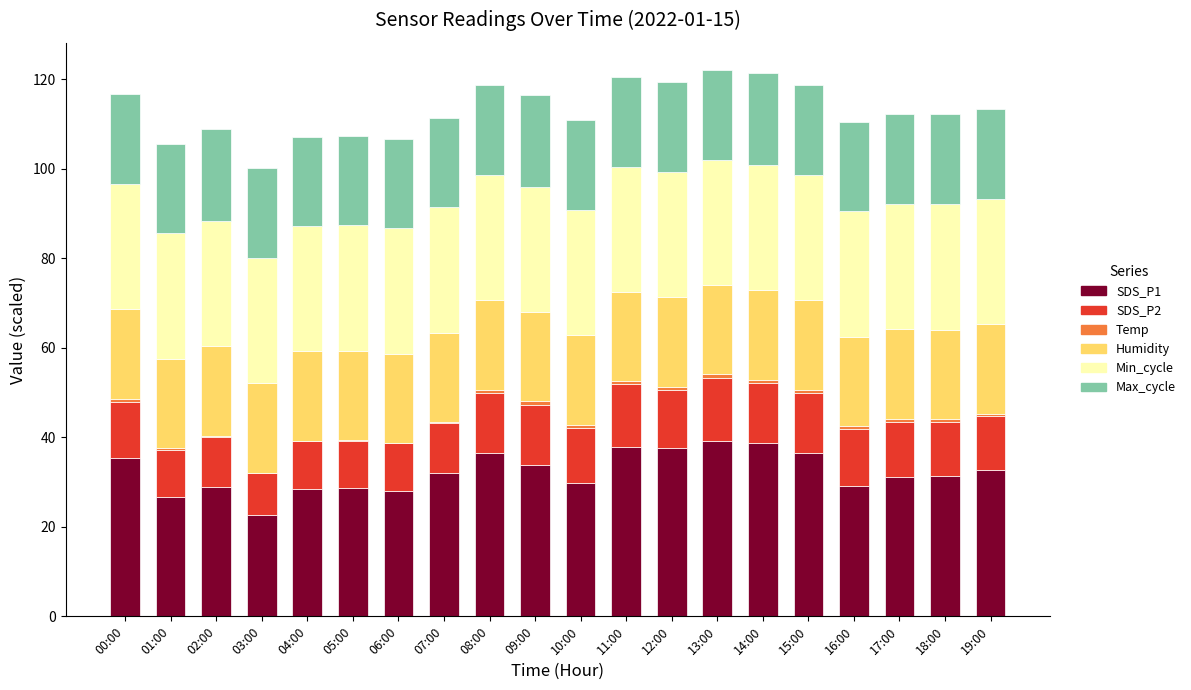

The SDS_P1 series shows 19.2 at 10:00. True or false?

False